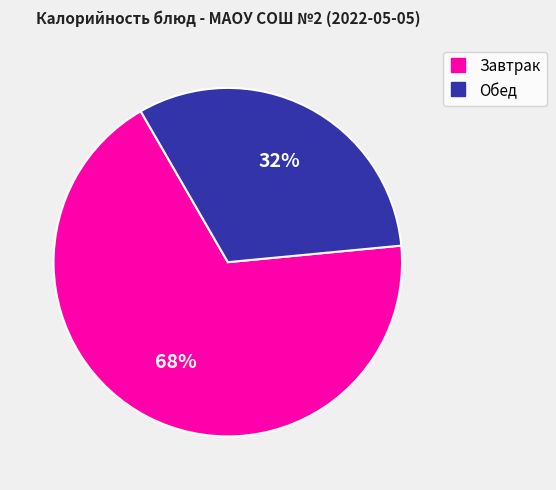

Is there a majority slice in this chart?

Yes